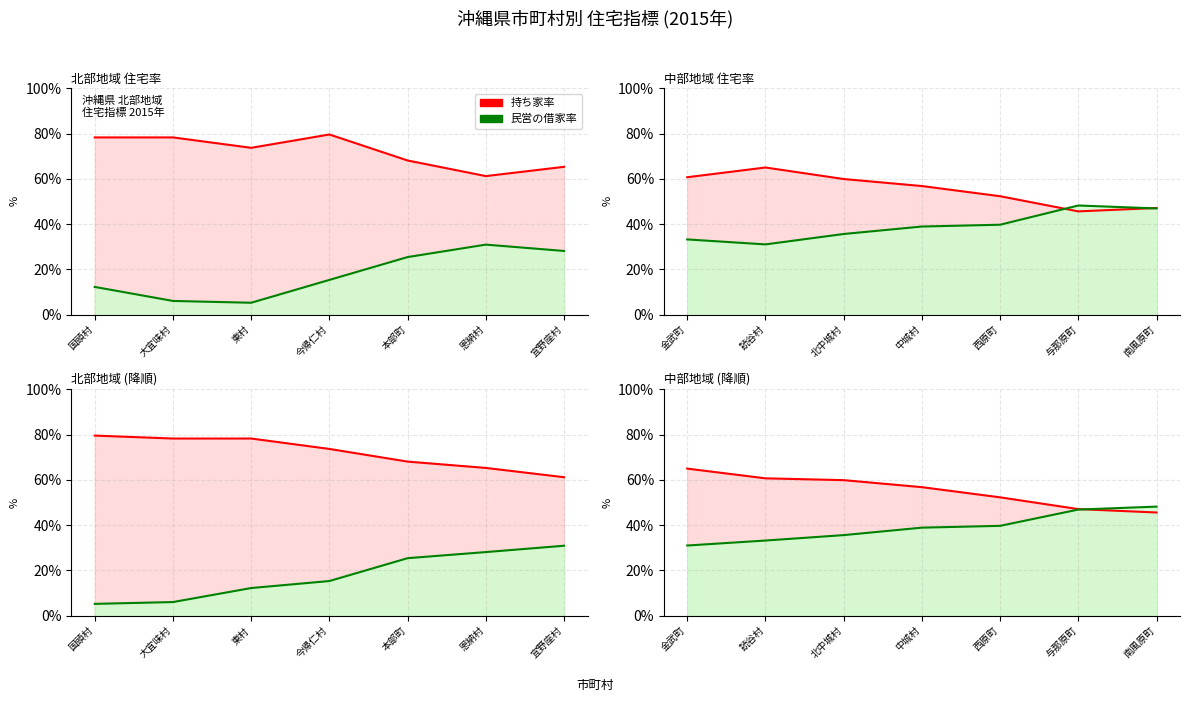

The value of 持ち家率 at 西原町 is 73.4. True or false?

False